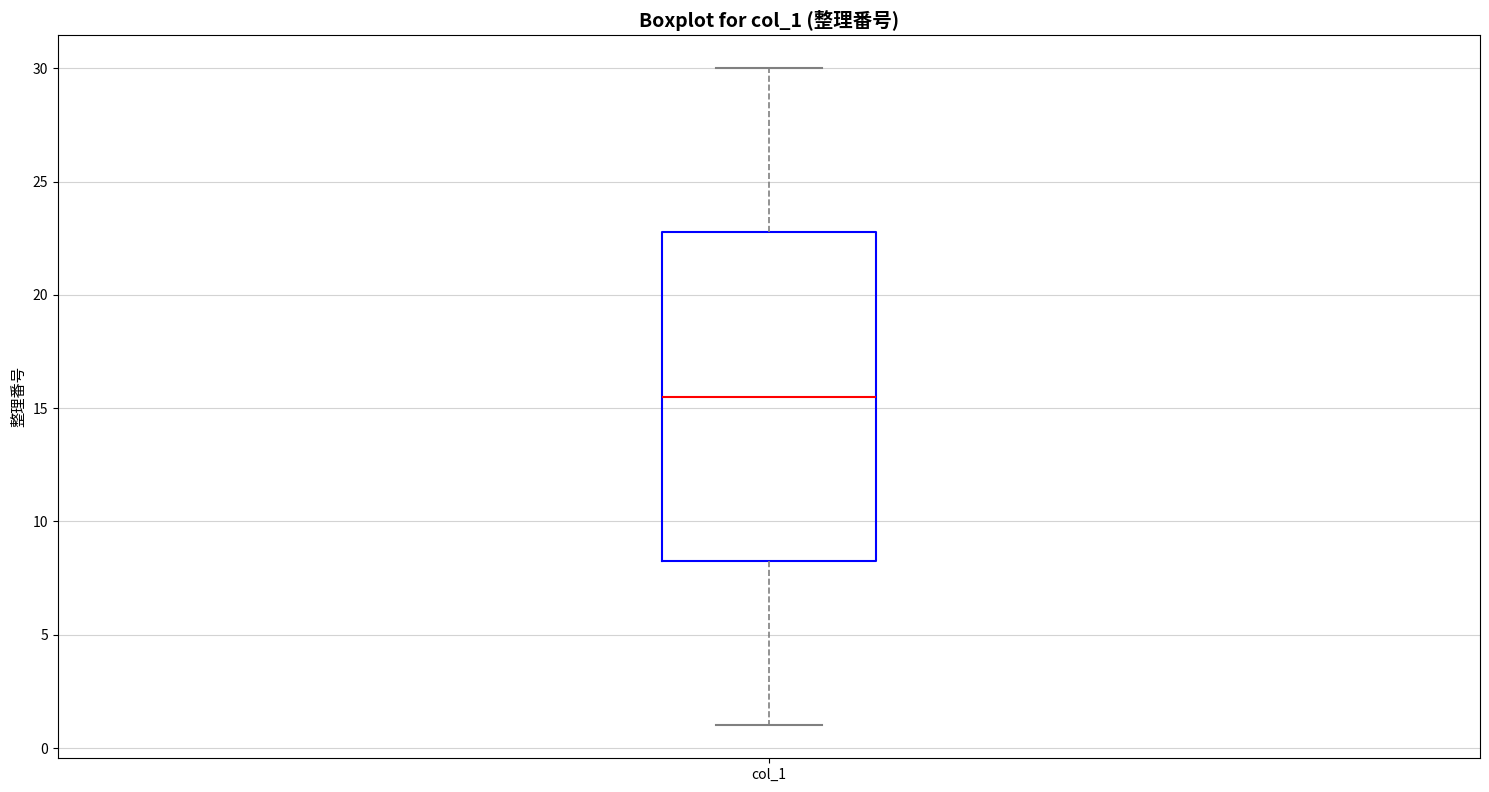

Where does the lower whisker of the box for col_1 end on the y-axis? The values are not printed on the chart, so give them approximately, as read against the axis.

1.0